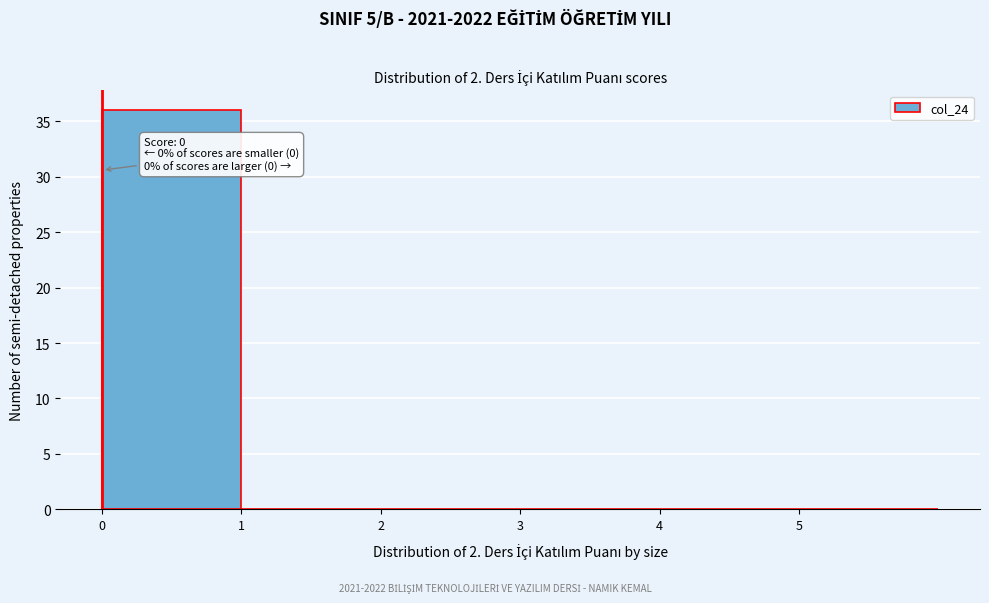

Over which range of the x-axis is the bar tallest?

0 to 1